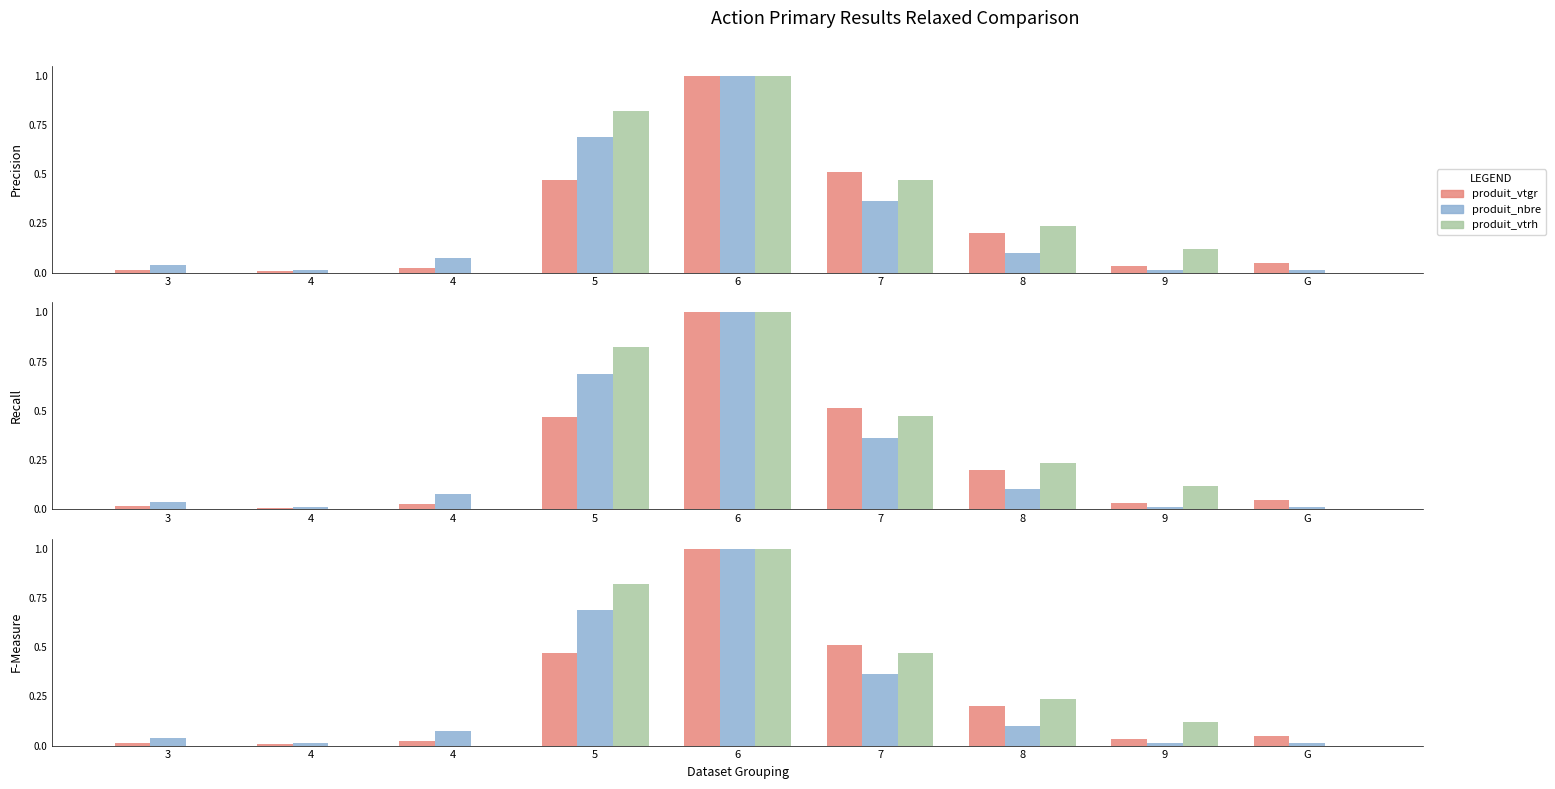

At G, list the series in order from largest to smallest.

produit_vtgr, produit_nbre, produit_vtrh